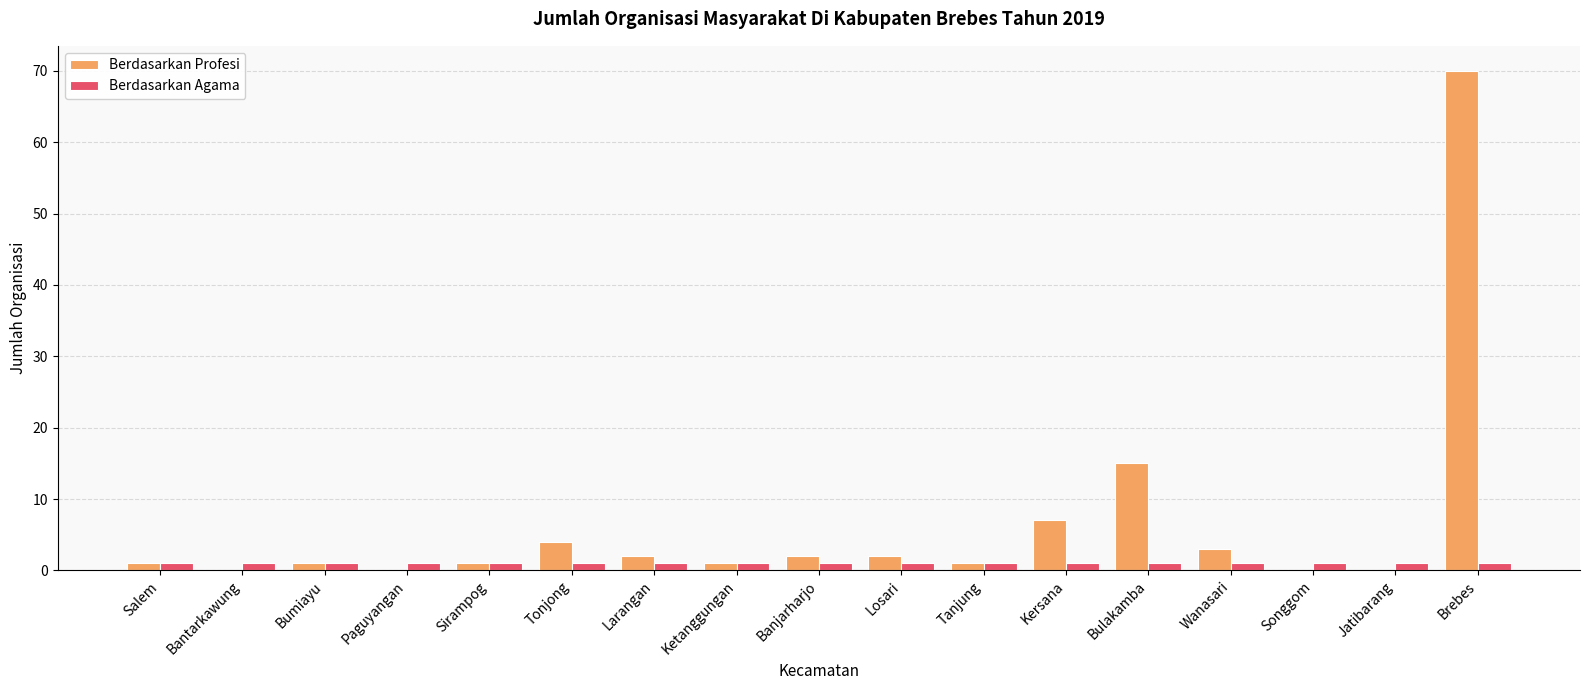

What is the total value across all series at Bumiayu?

2